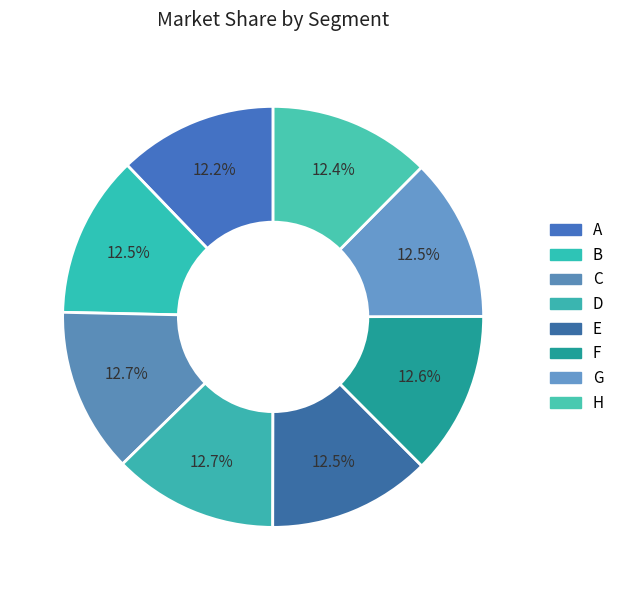

What percentage is the F slice, to the nearest percent?

13%